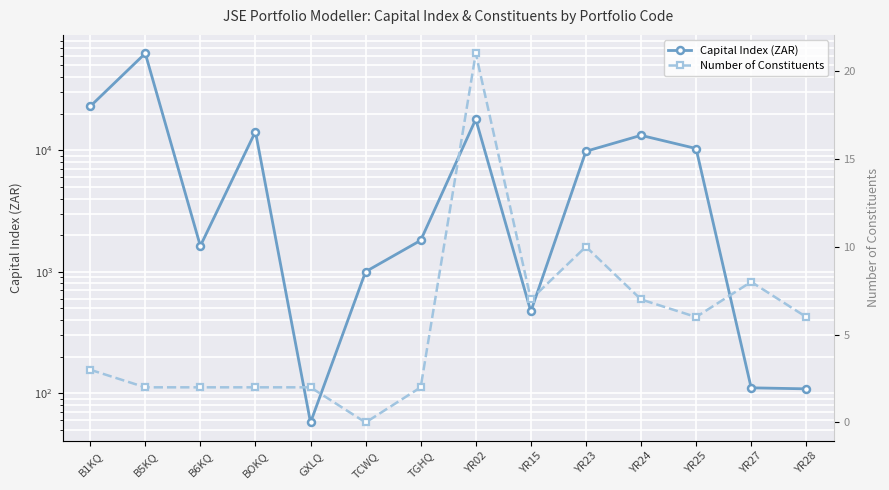

How many data points does each series have?

14